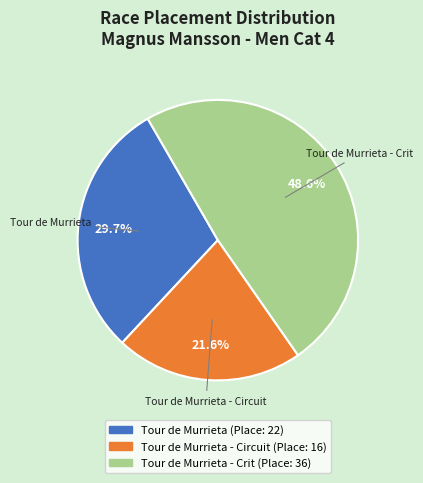

Is there a majority slice in this chart?

No